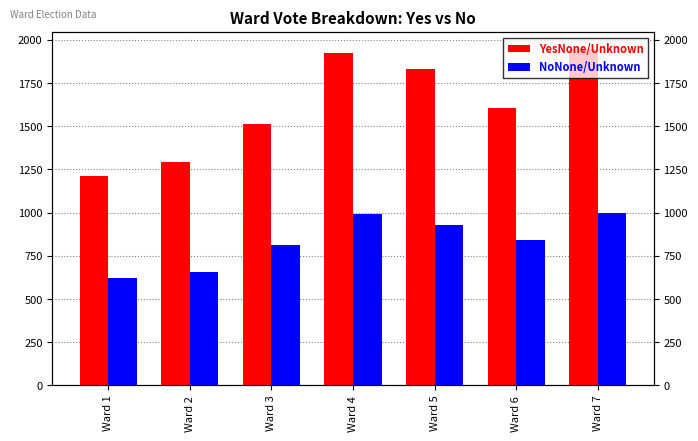

What is the minimum value shown in the chart?

622